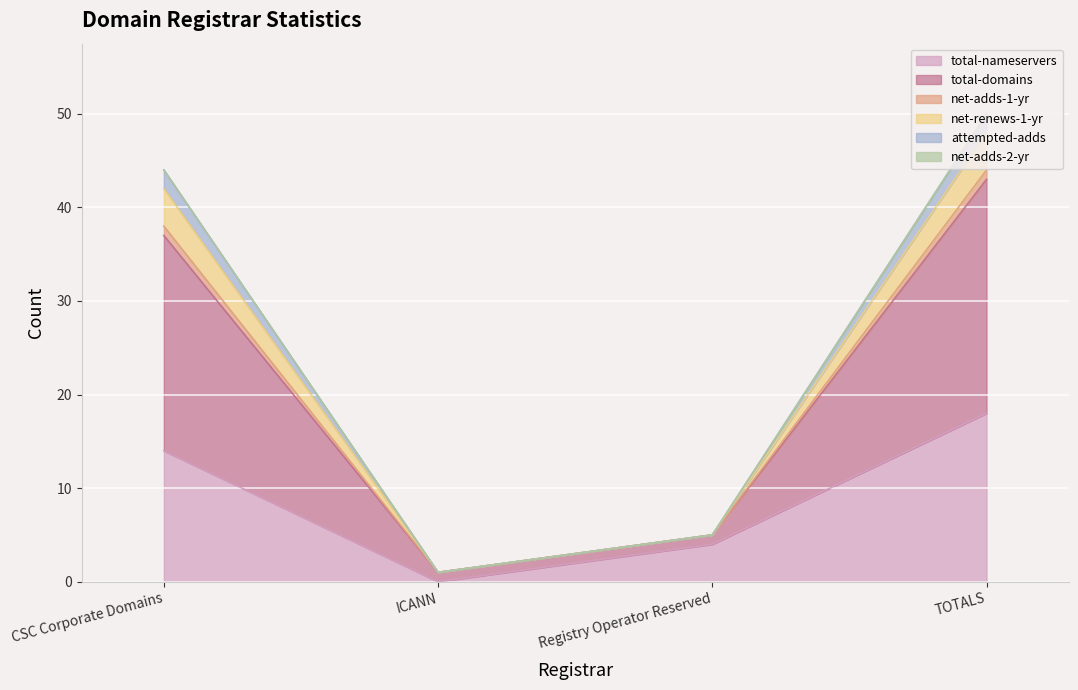

At which label does total-nameservers reach its minimum?

ICANN